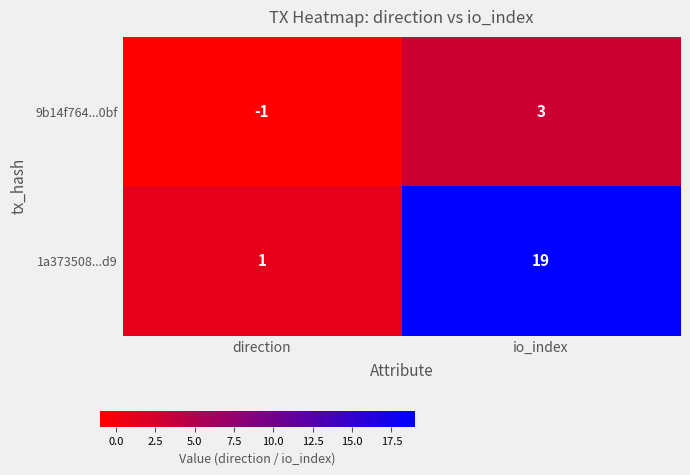

Between direction and io_index, which series saw the biggest shift?

1a373508...d9